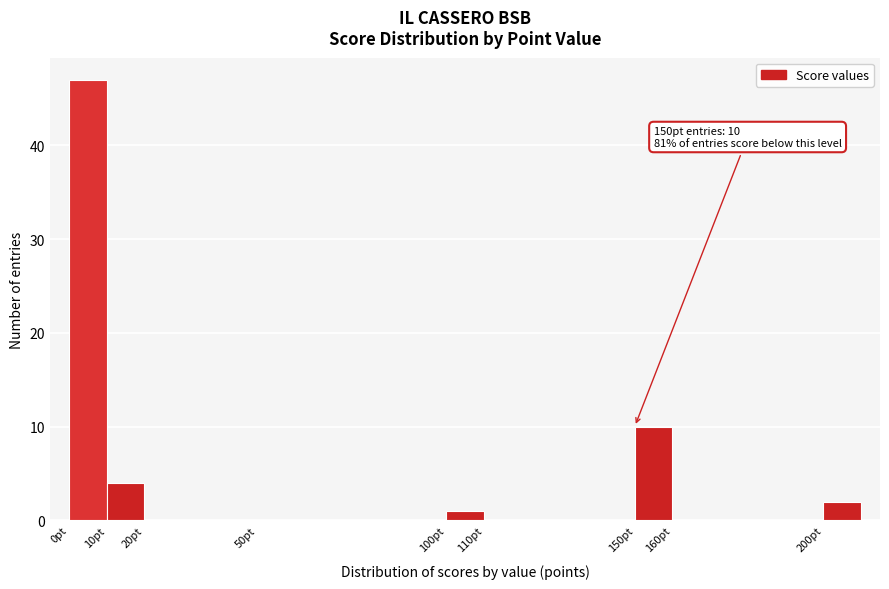

Over which range of the x-axis is the bar tallest?

0 to 10